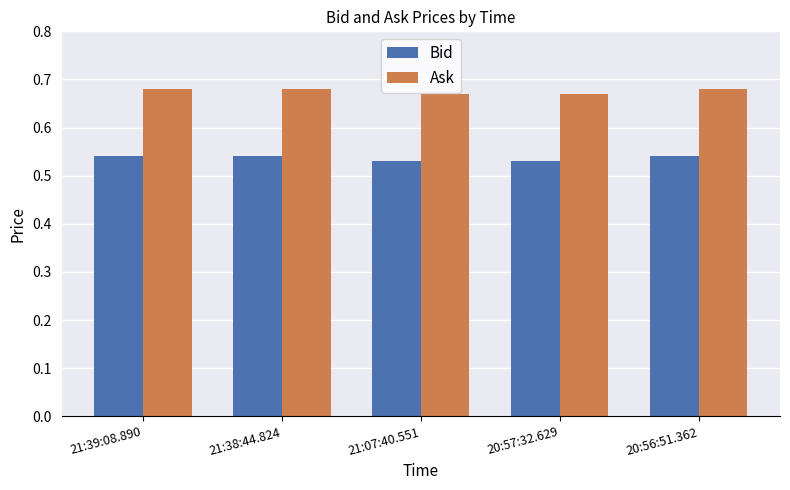

Are the bars grouped side by side (vs. stacked)?

Yes